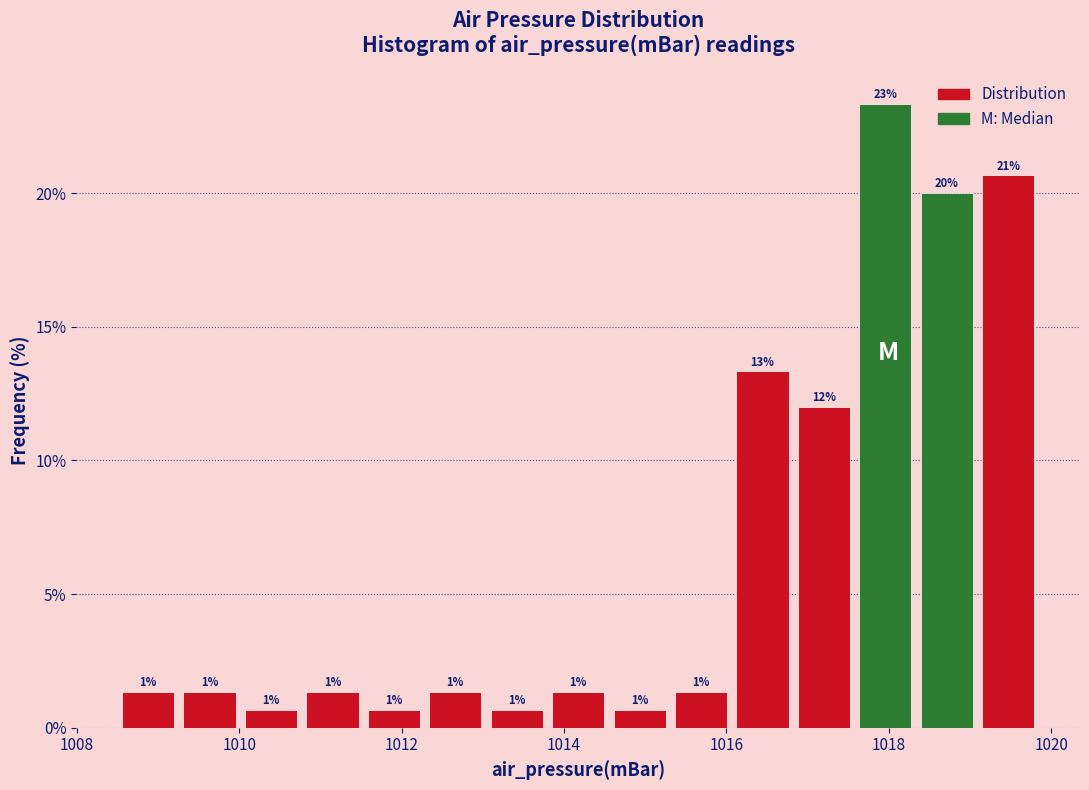

Read against the x-axis, roughly where is the centre of the tallest bar?

1018.0